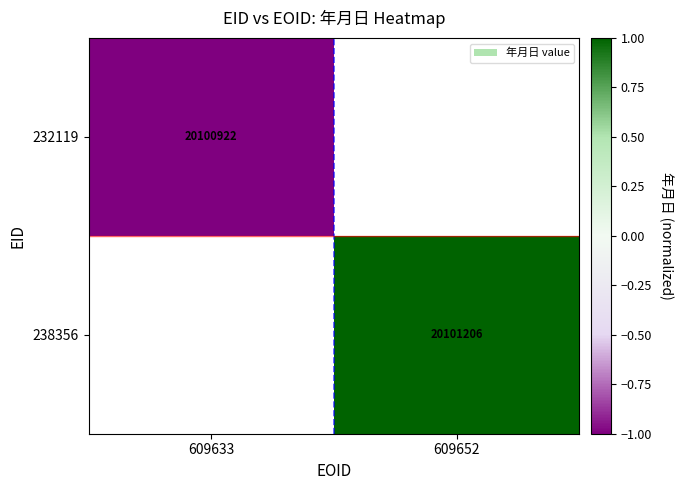

The value of 232119 at 609633 is 7728509. True or false?

False